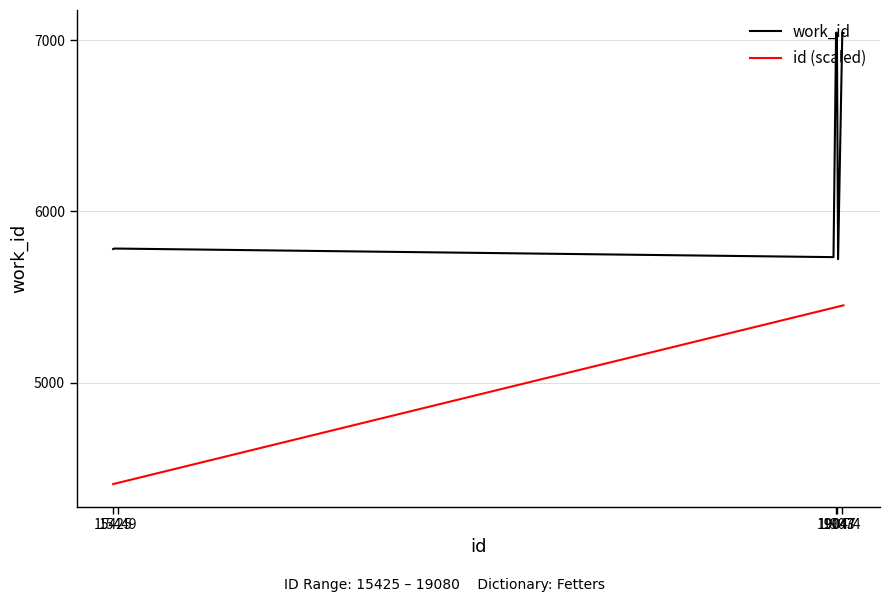

Rank the series by their maximum value, from highest to lowest.

work_id, id (scaled)